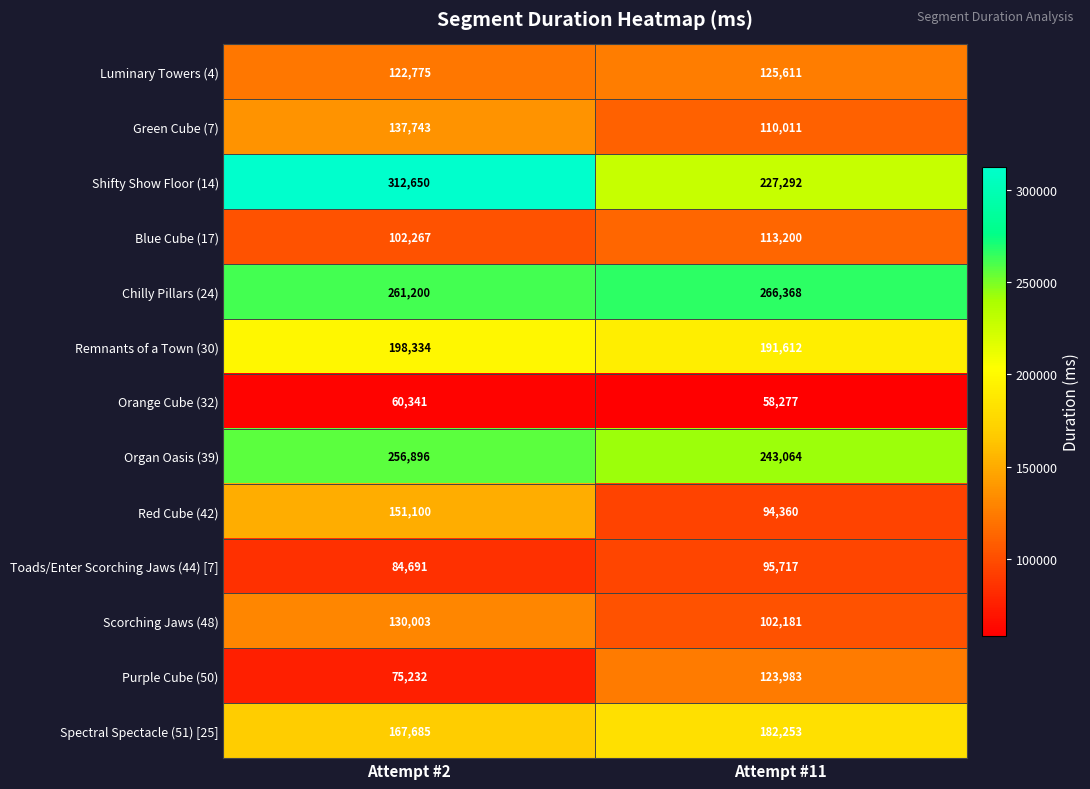

What is the sum of all Remnants of a Town (30) values?

389946